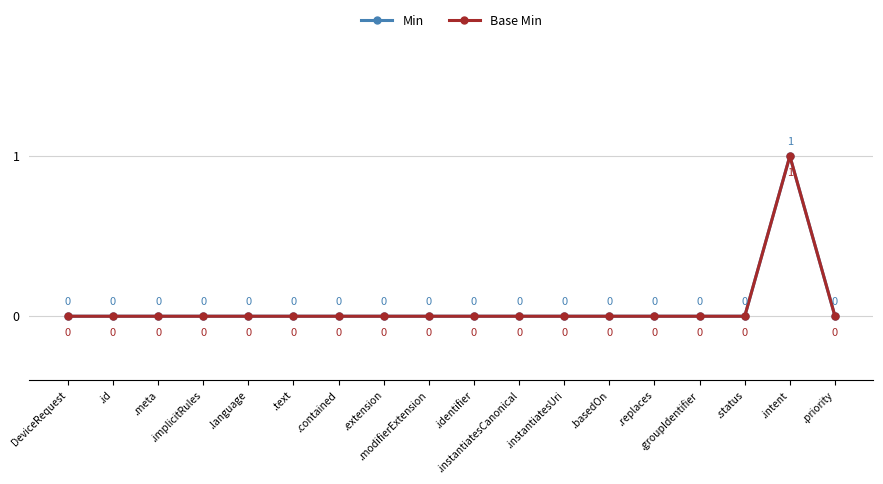

Does the chart have visible grid lines?

Yes